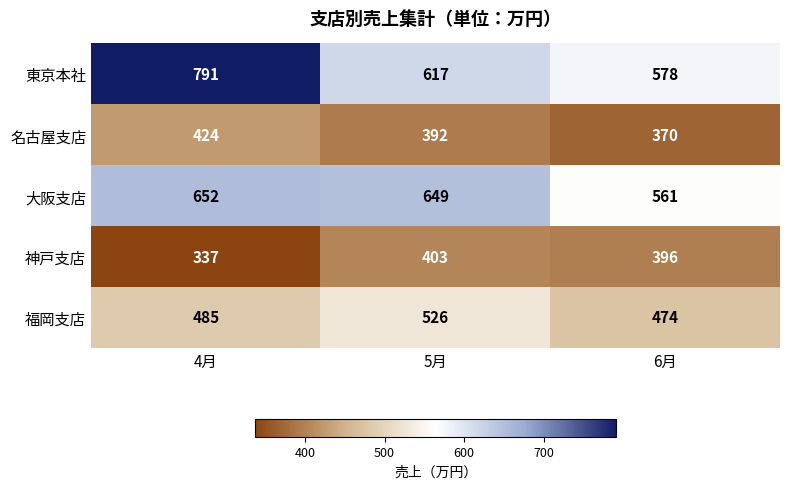

Rank the series at 4月 from highest to lowest value.

東京本社, 大阪支店, 福岡支店, 名古屋支店, 神戸支店